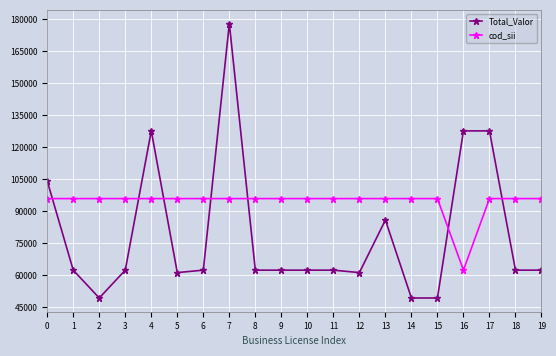

What are all the series names shown in the legend?

Total_Valor, cod_sii